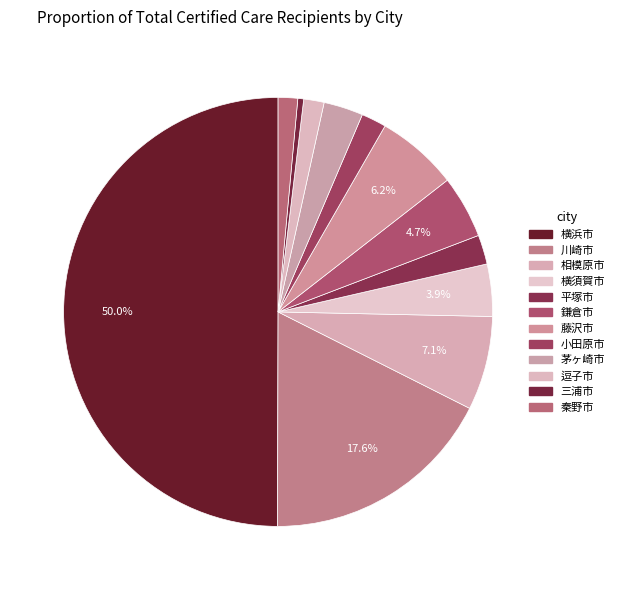

How many slices are in this pie chart?

12